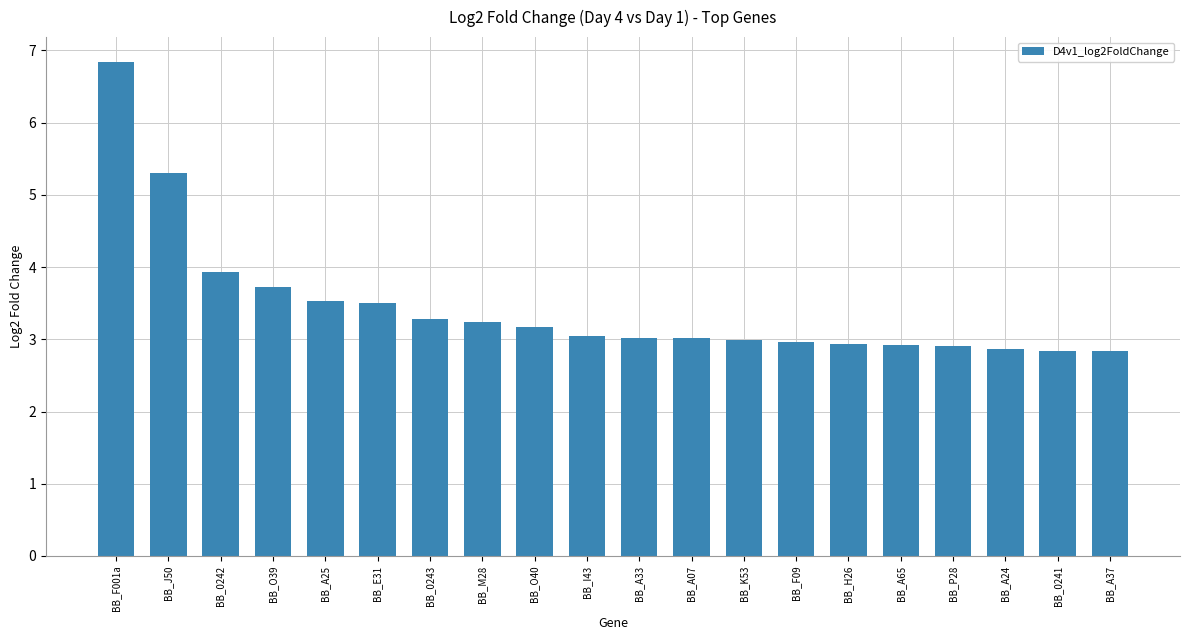

True or false: the data shows 3.5 at BB_E31.

True